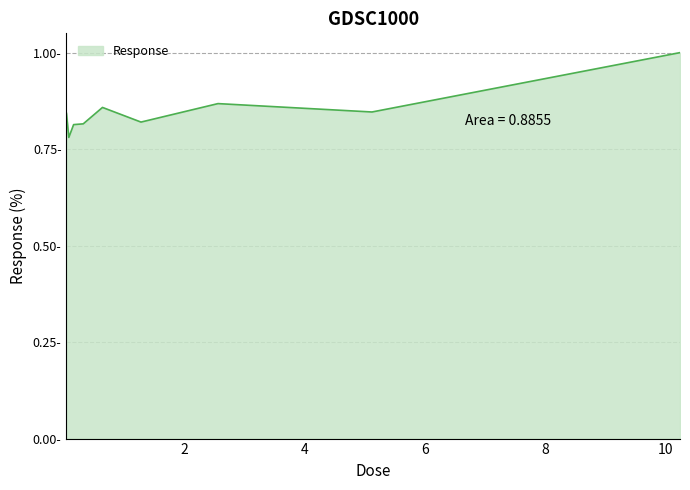

What is the difference between the second highest and second lowest values?

0.1